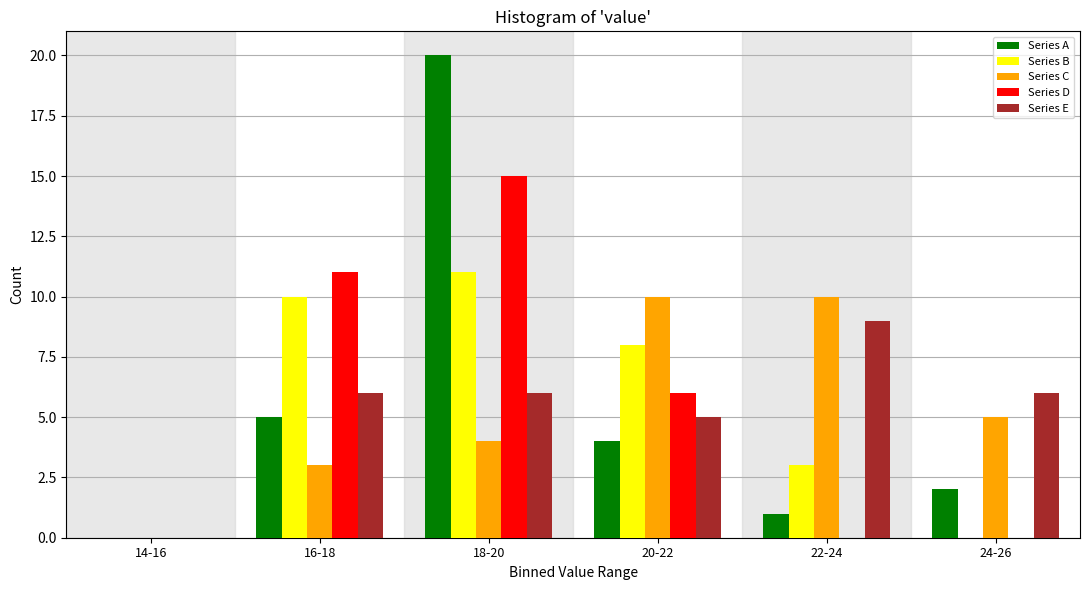

Reading left to right, transcribe all the data shown in this chart.

Series A: 14-16=0	16-18=5	18-20=20	20-22=4	22-24=1	24-26=2
Series B: 14-16=0	16-18=10	18-20=11	20-22=8	22-24=3	24-26=0
Series C: 14-16=0	16-18=3	18-20=4	20-22=10	22-24=10	24-26=5
Series D: 14-16=0	16-18=11	18-20=15	20-22=6	22-24=0	24-26=0
Series E: 14-16=0	16-18=6	18-20=6	20-22=5	22-24=9	24-26=6